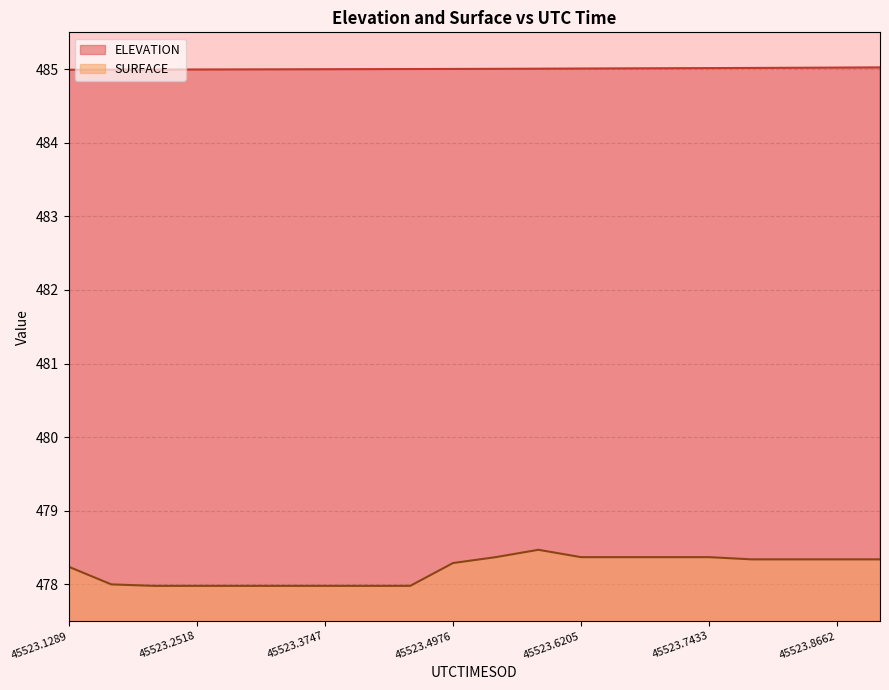

How many lines are shown in the chart?

2